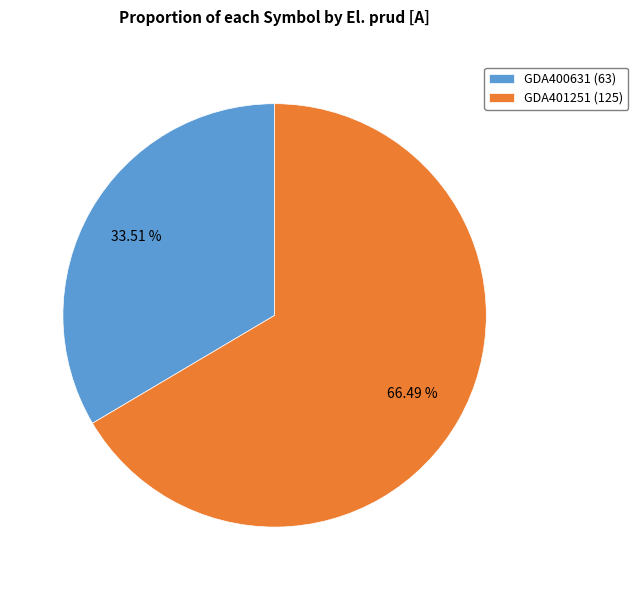

To the nearest percent, what is the combined percentage of GDA400631 and GDA401251?

100%